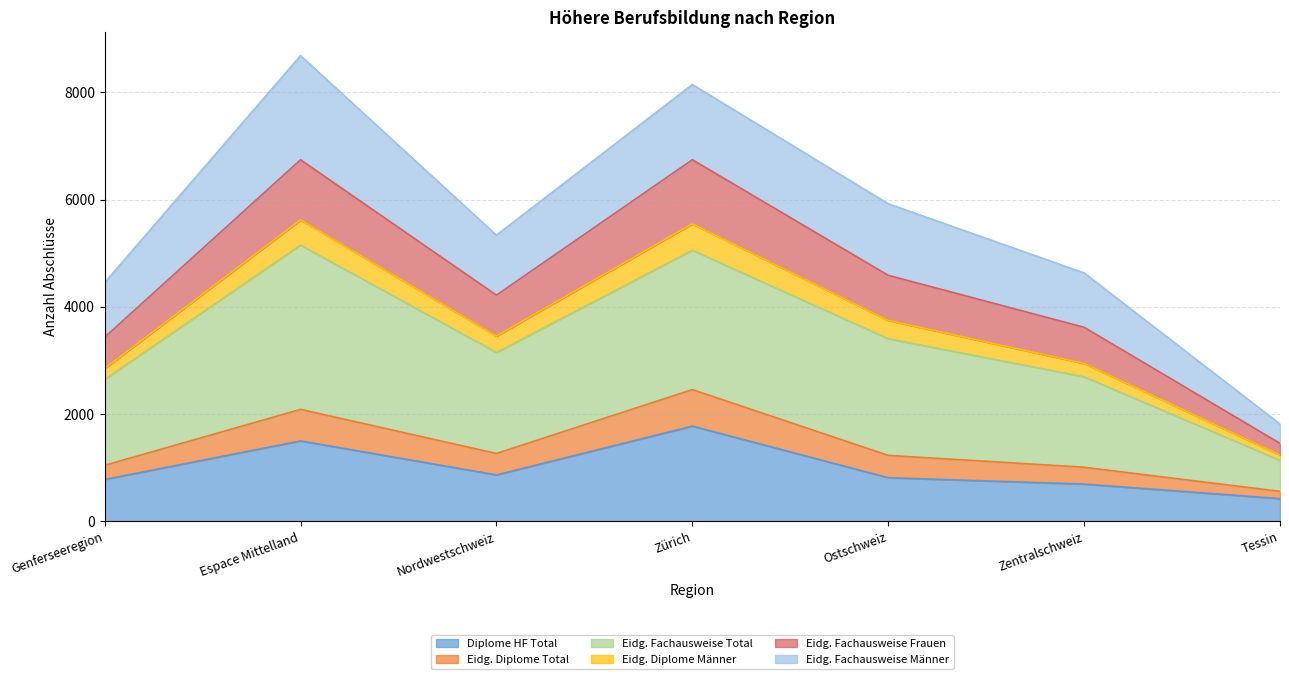

Which category has the lowest value in the Diplome HF Total series?

Tessin